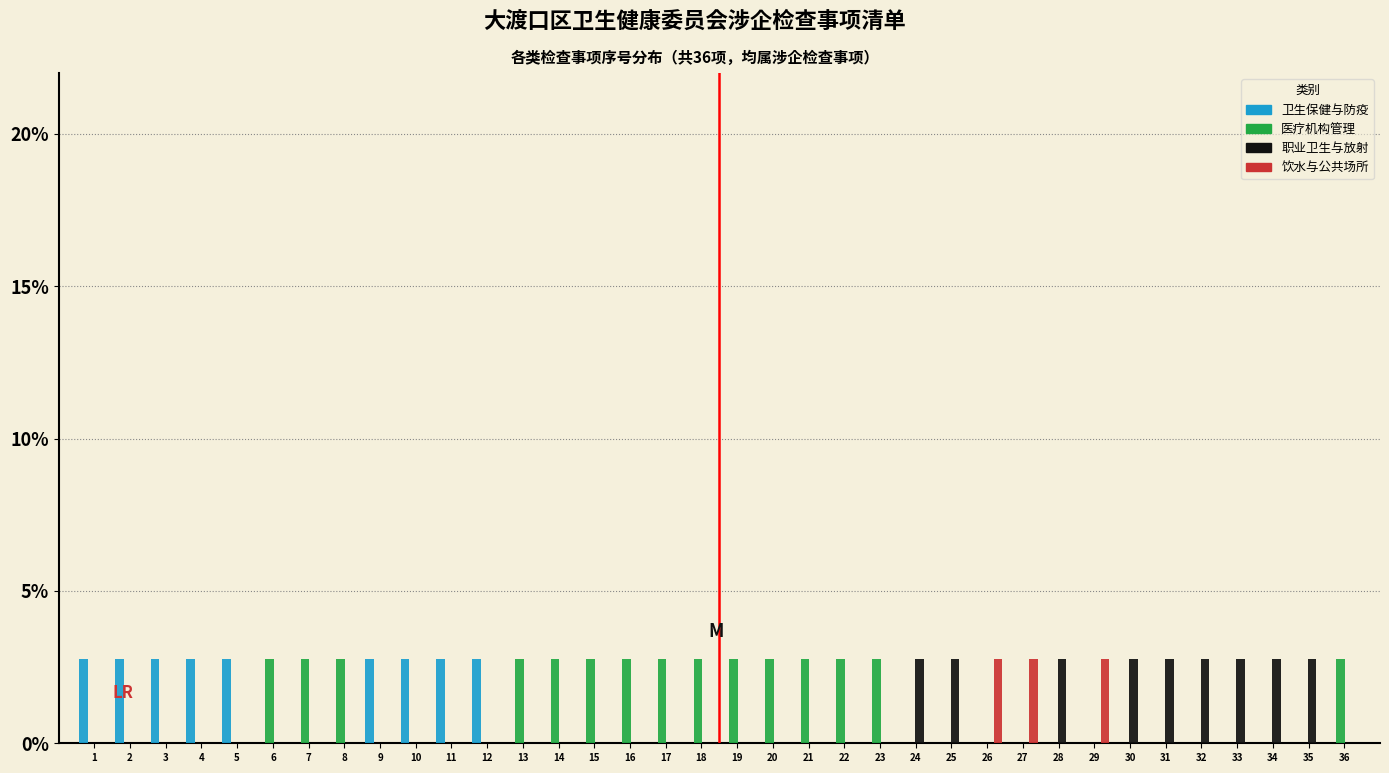

What is the sum of all 卫生保健与防疫 values?

25.0